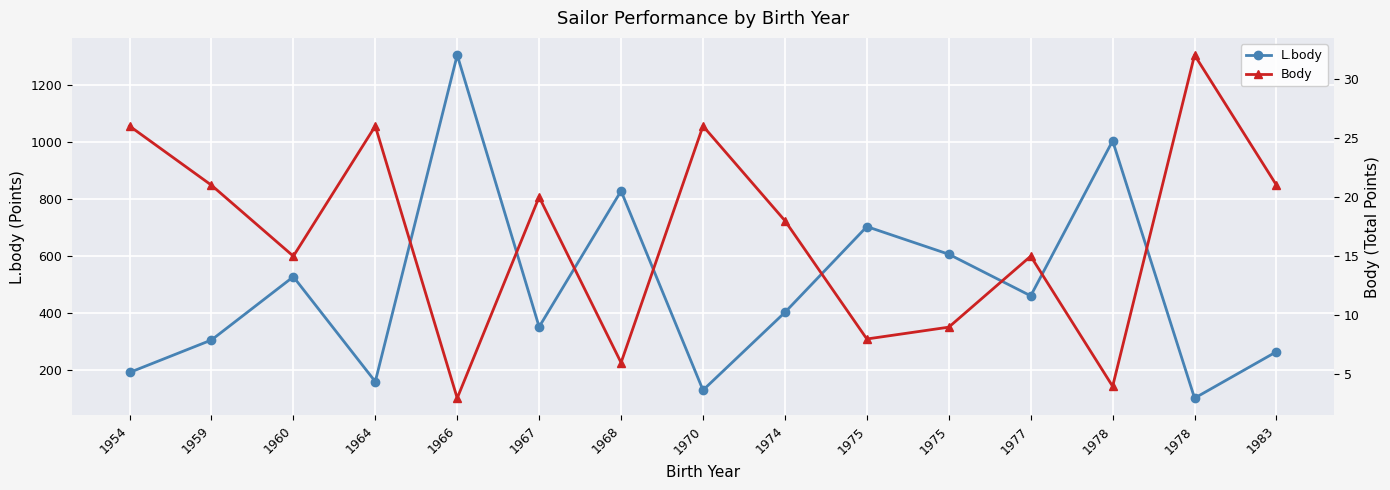

Reading right to left, transcribe all the data shown in this chart.

L.body: 264	101	1004	460	606	703	402	129	828	351	1305	159	527	305	191
Body: 21	32	4	15	9	8	18	26	6	20	3	26	15	21	26